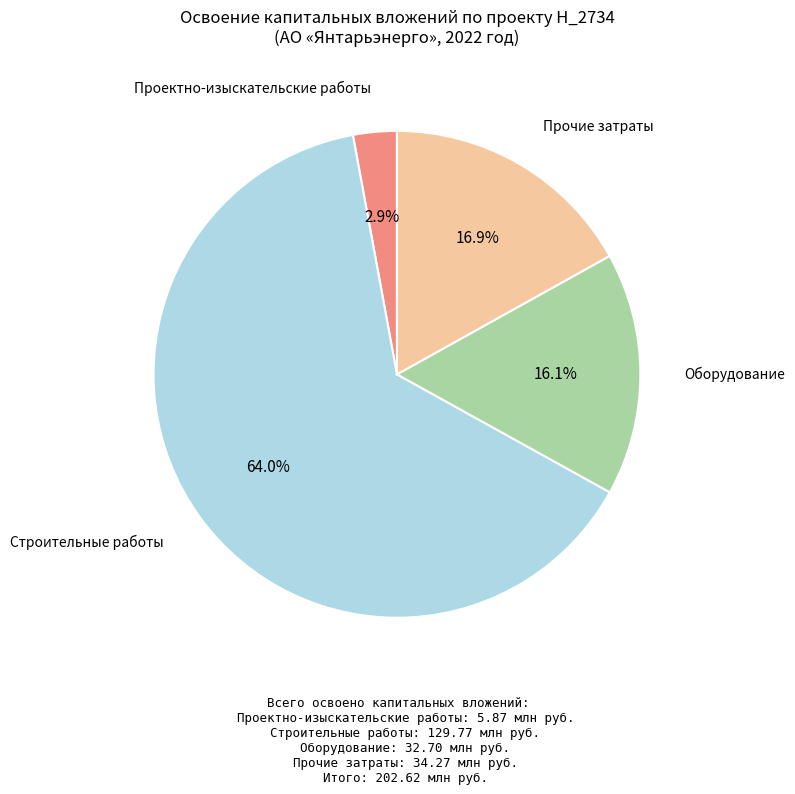

Rank the categories by value from lowest to highest.

Проектно-изыскательские работы, Оборудование, Прочие затраты, Строительные работы